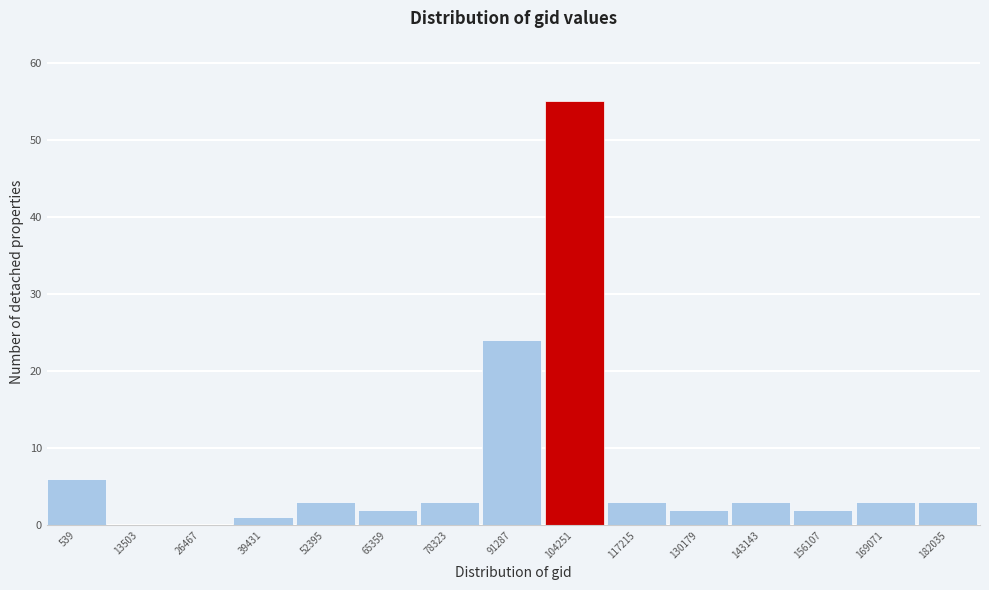

Reading left to right, extract all data points from this chart.

539=6	13503=0	26467=0	39431=1	52395=3	65359=2	78323=3	91287=24	104251=55	117215=3	130179=2	143143=3	156107=2	169071=3	182035=3